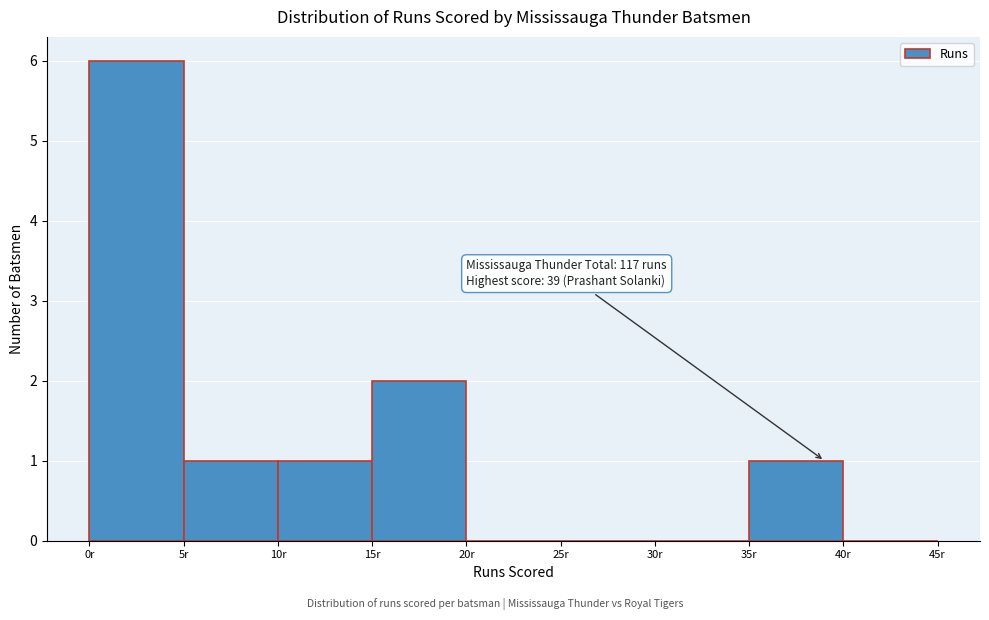

Which range on the x-axis has the tallest bar?

0 to 5